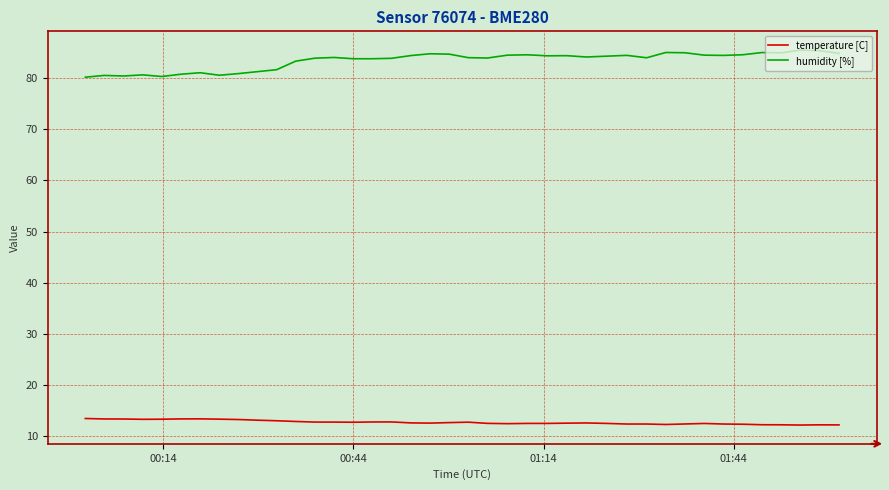

What is the sum of all temperature [C] values?

510.9